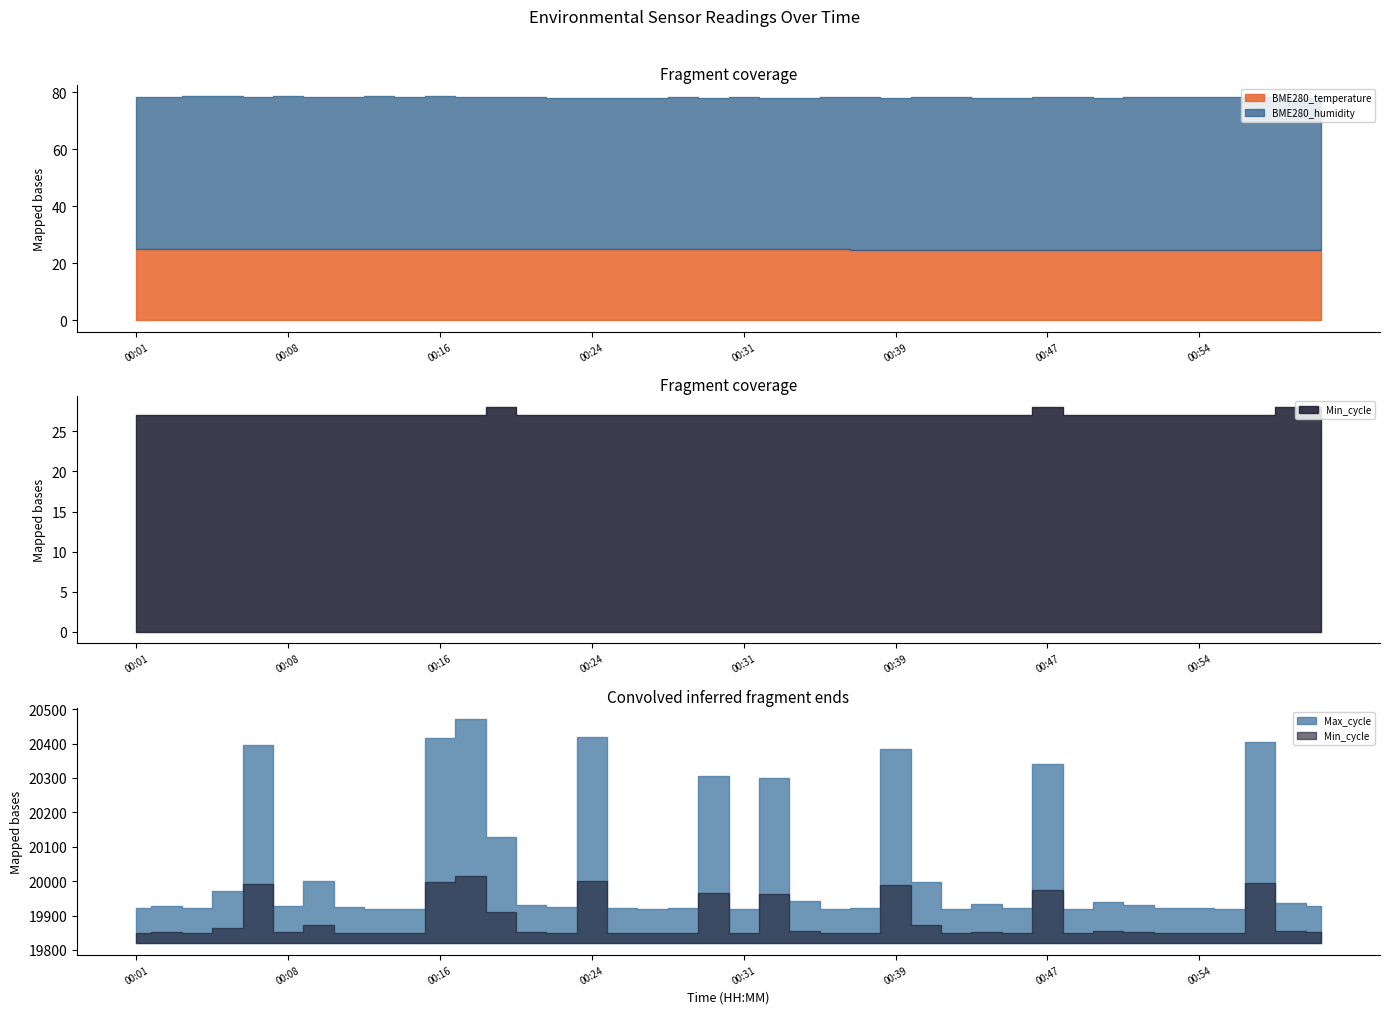

True or false: BME280_temperature and Min_cycle cross at least once.

False